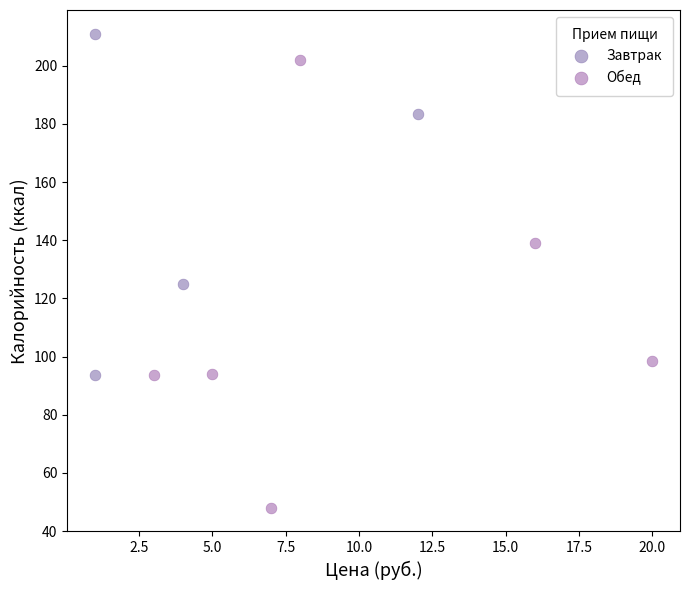

Which series reaches the maximum Y coordinate?

Завтрак